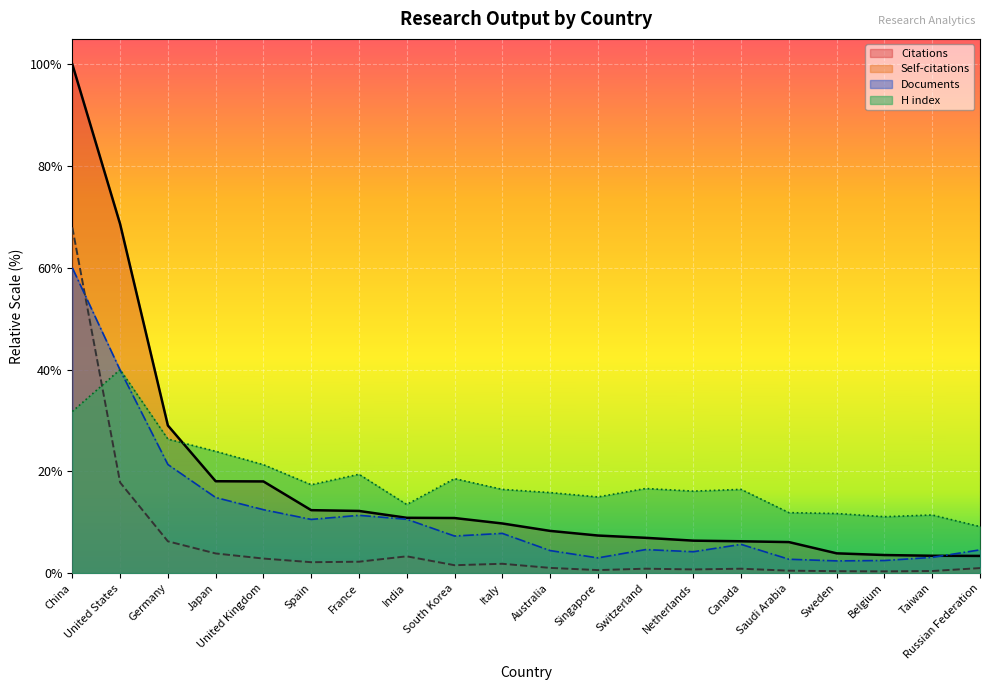

At which label does Self-citations first exceed 1?

China